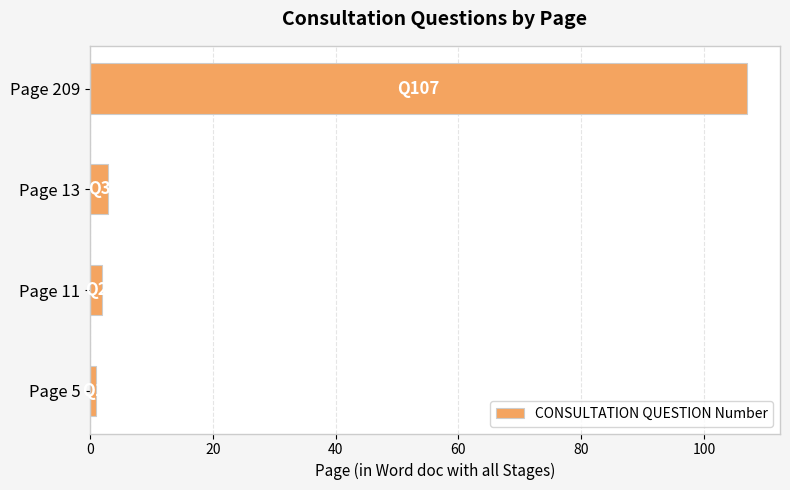

What is the minimum value shown in the chart?

1